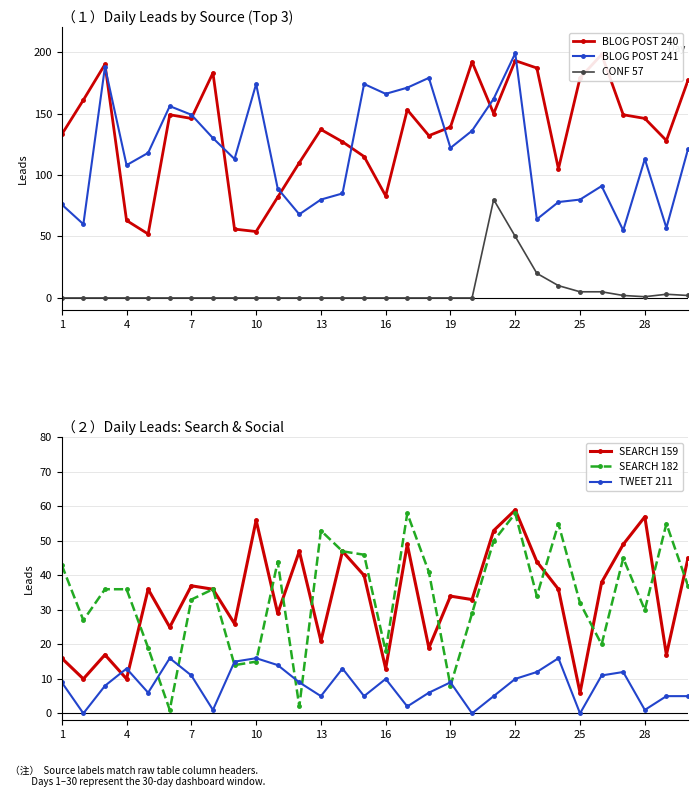

The value of CONF 57 at 7 is 0. True or false?

True